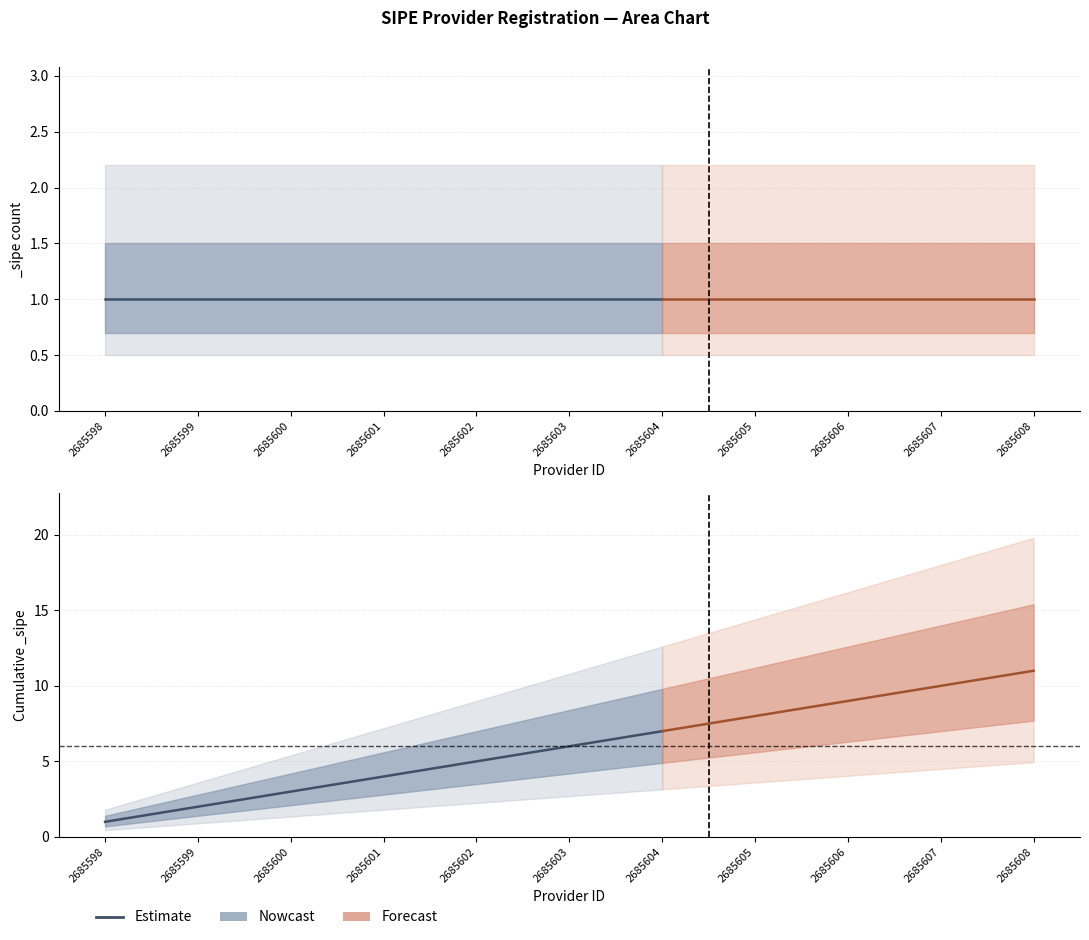

At which label is the value closest to 4?

2685601